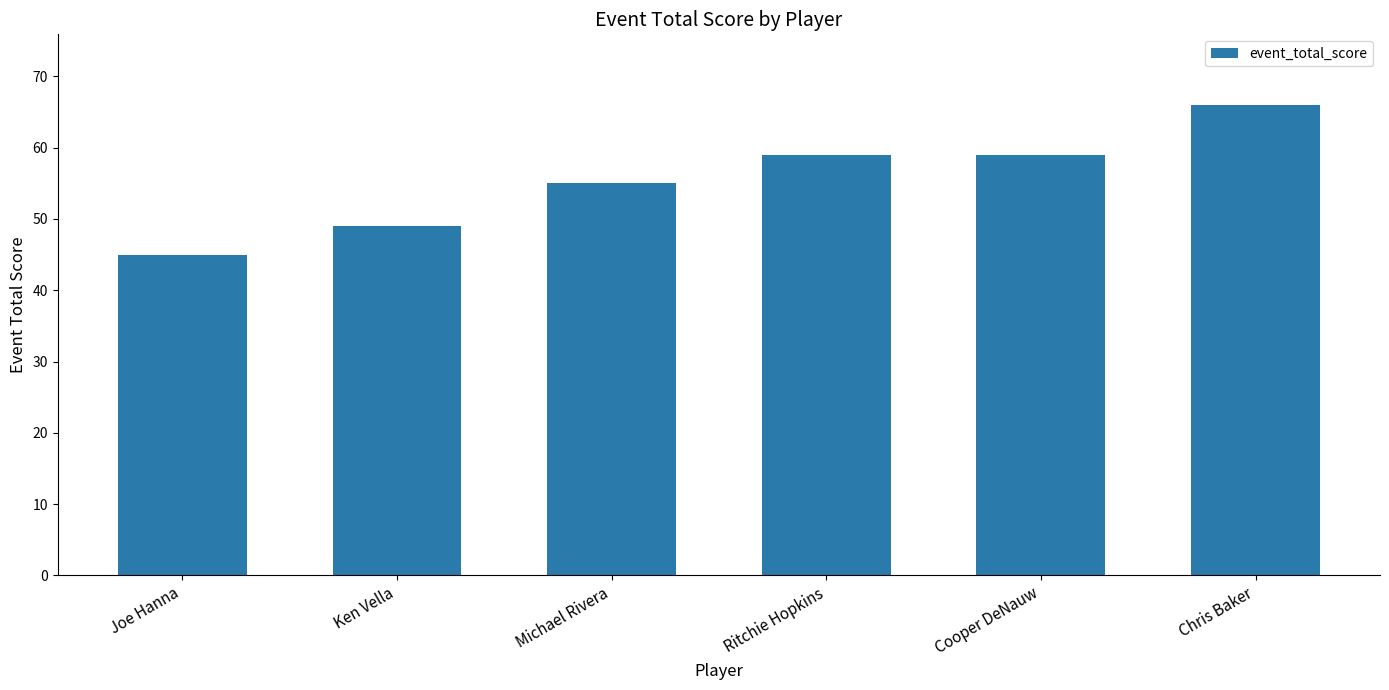

Are the bars horizontal?

No